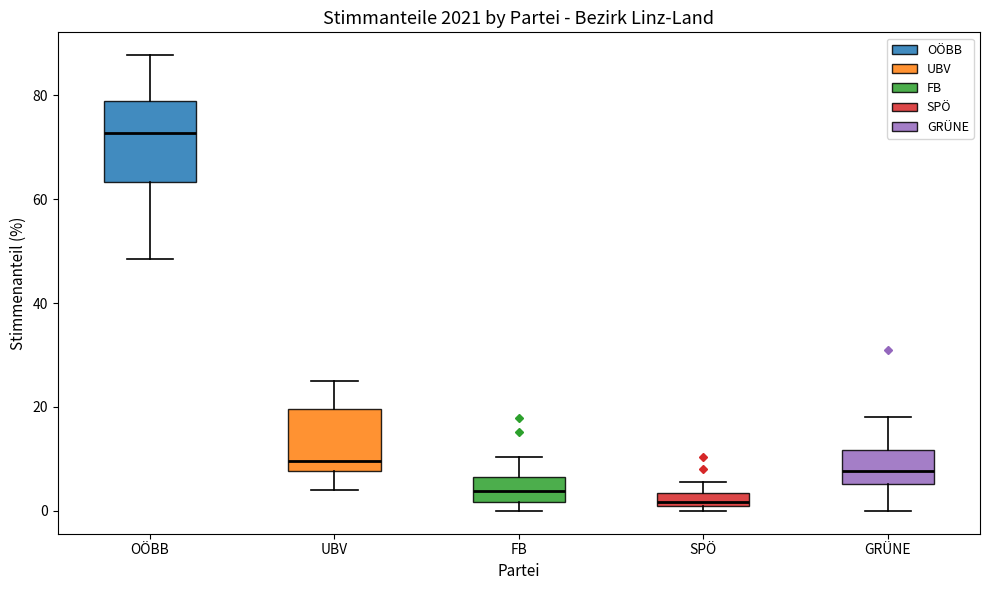

Which box has the highest median line?

OÖBB